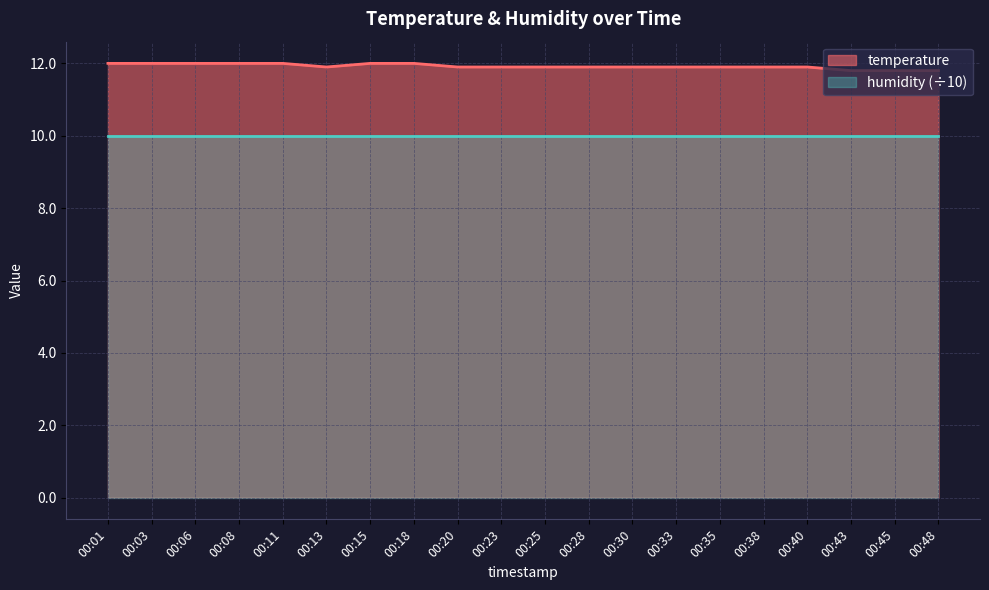

Where is the first local minimum?

00:13